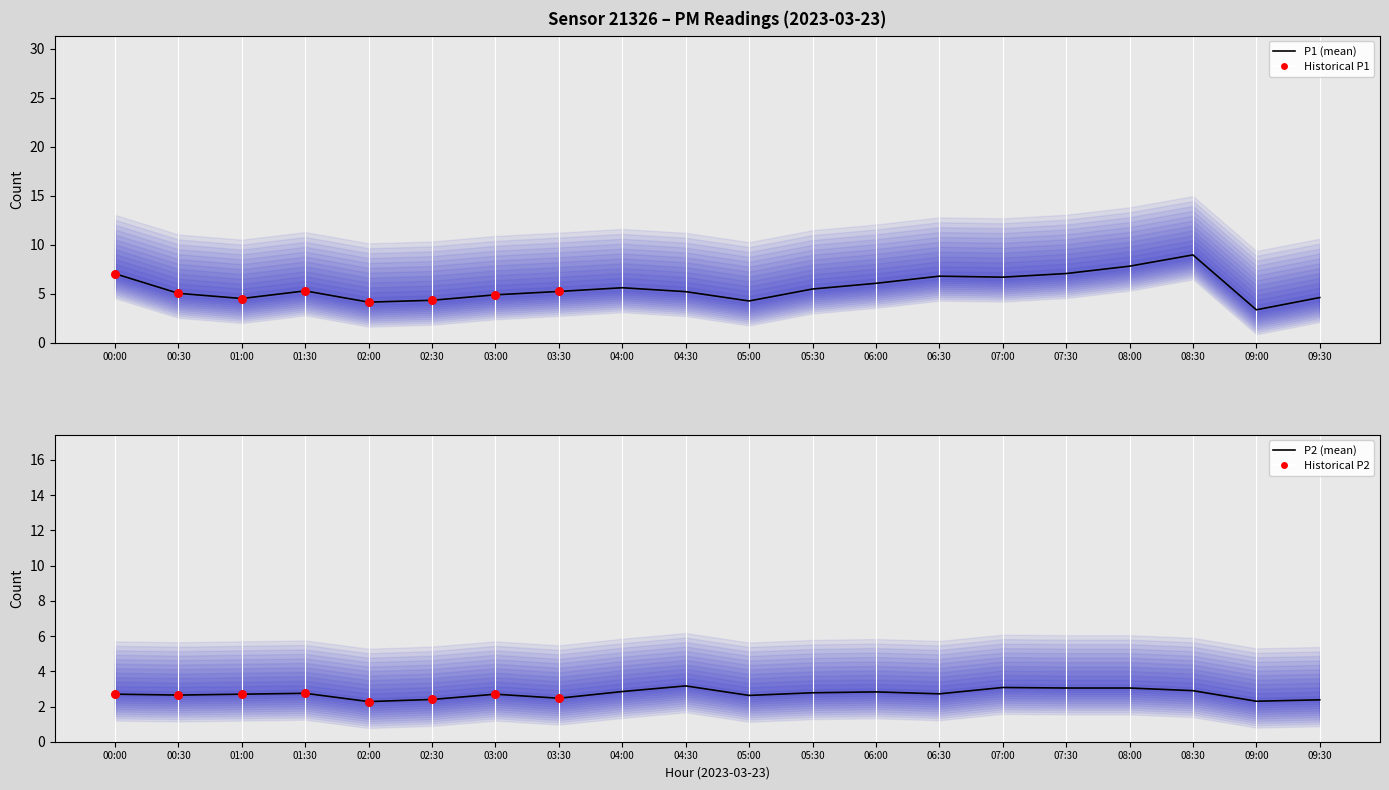

At which category is the sum across all series the highest?

08:30